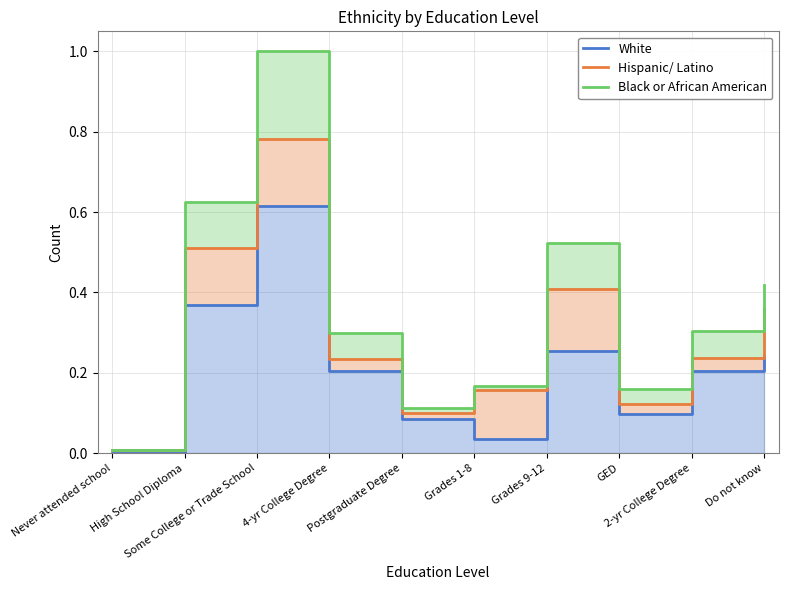

Rank the series by their maximum value, from highest to lowest.

Black or African American, Hispanic/ Latino, White